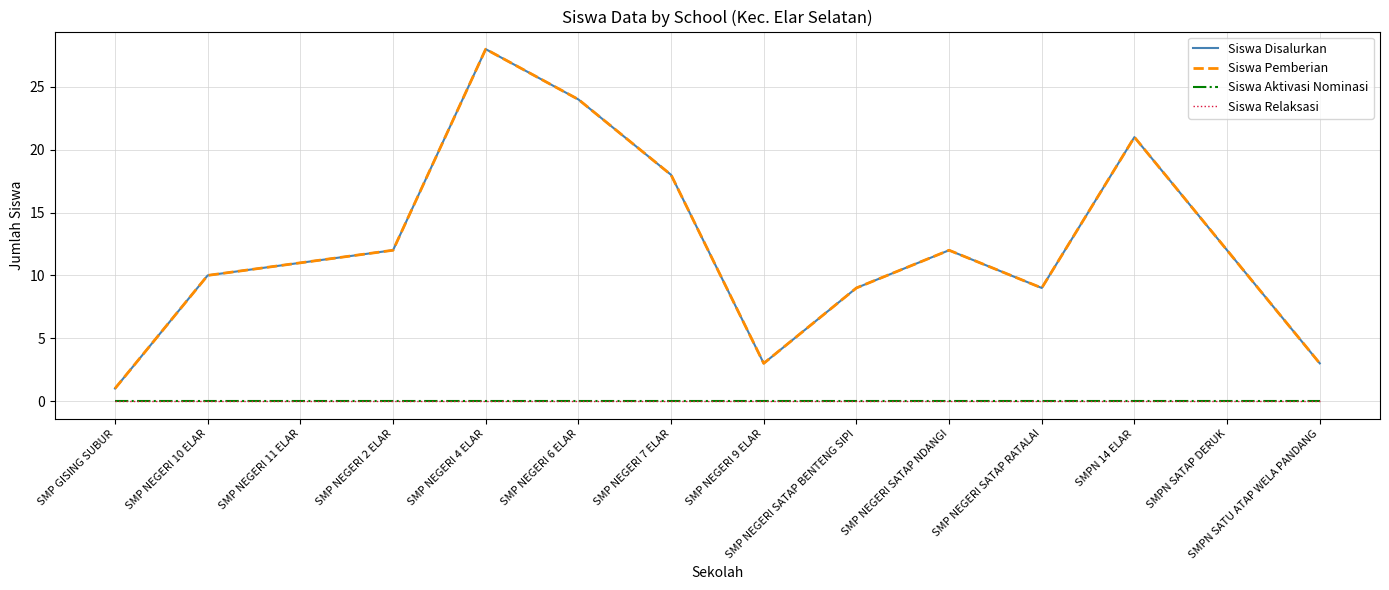

True or false: Siswa Disalurkan has a value of 11 at SMP NEGERI 11 ELAR.

True